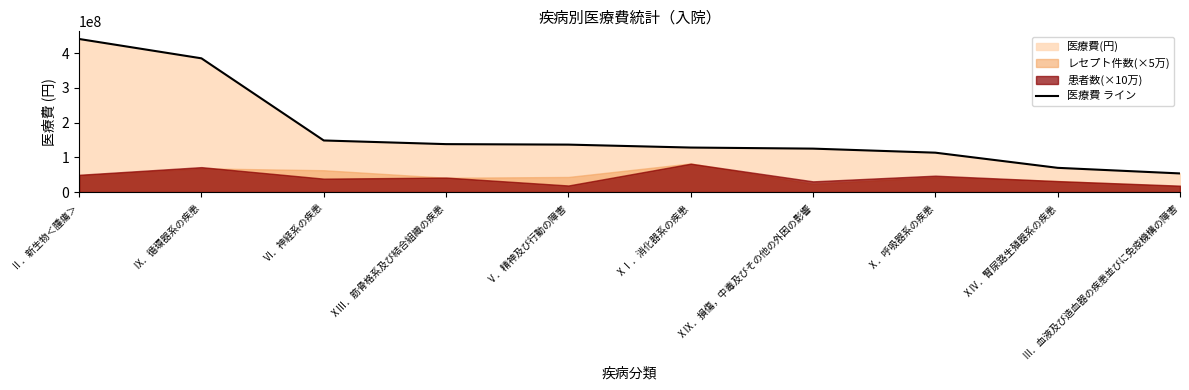

What is the average value?

174084993